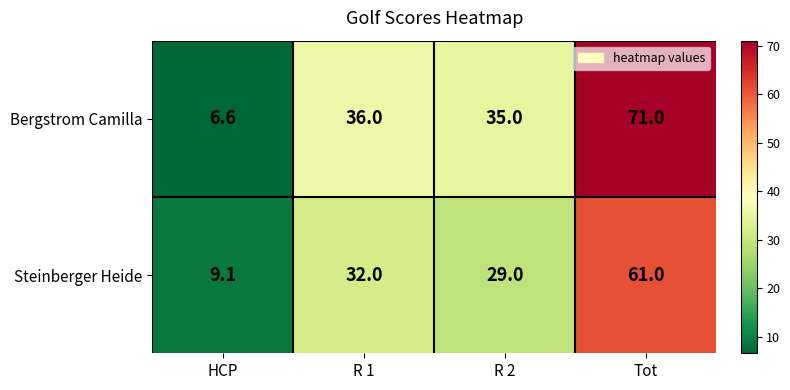

What is the difference between the maximum and minimum values in the Steinberger Heide series?

51.9